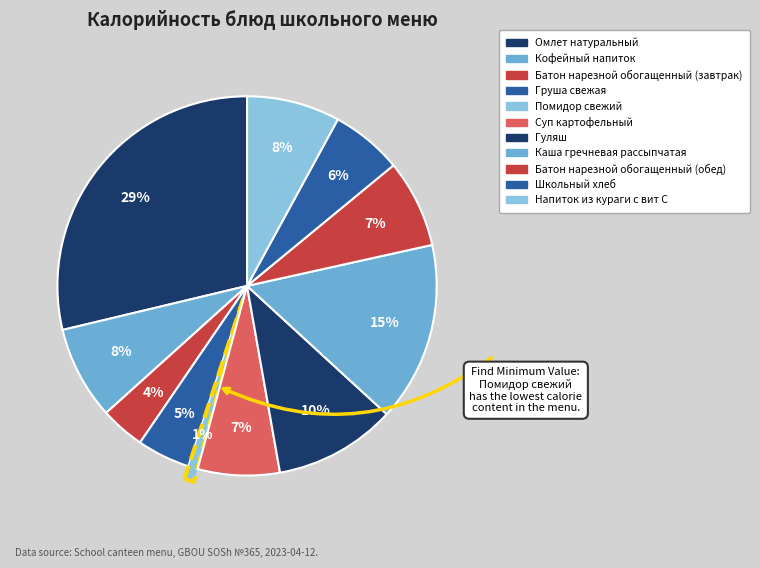

How many slices are in this pie chart?

11